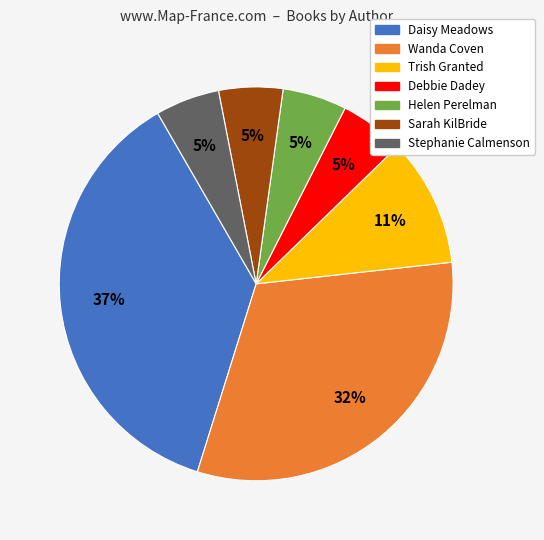

The Trish Granted slice represents 11% of the pie. True or false?

True